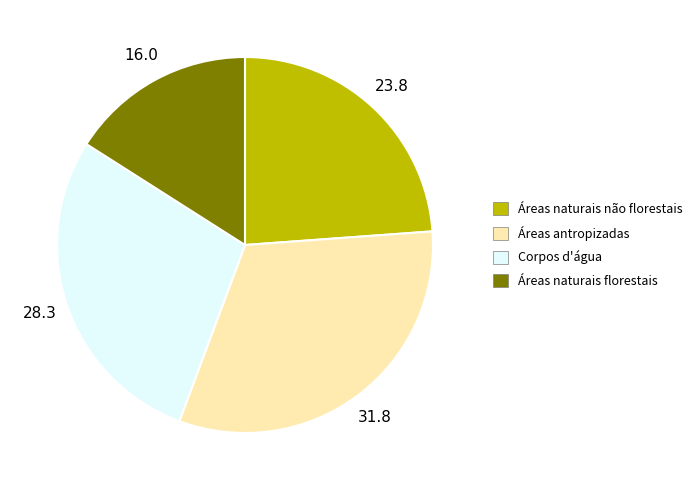

Which has a higher value, Áreas naturais florestais or Áreas naturais não florestais?

Áreas naturais não florestais